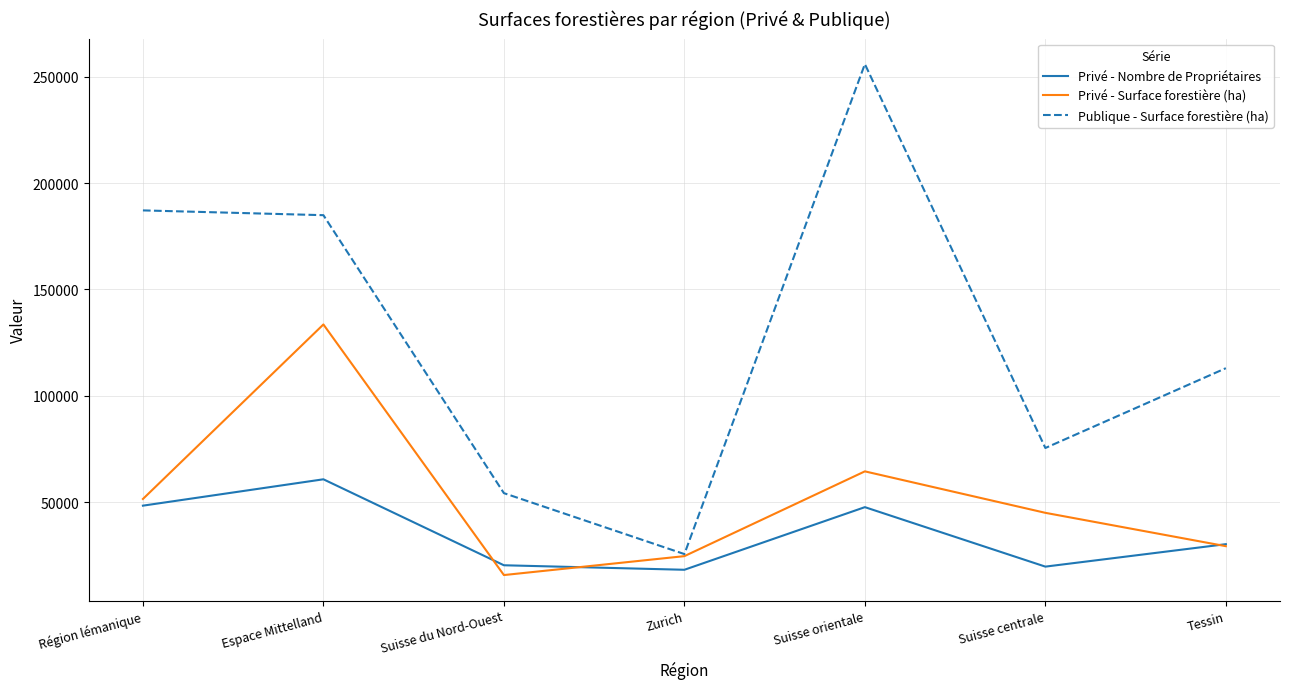

Rank the series by their maximum value, from highest to lowest.

Publique - Surface forestière (ha), Privé - Surface forestière (ha), Privé - Nombre de Propriétaires